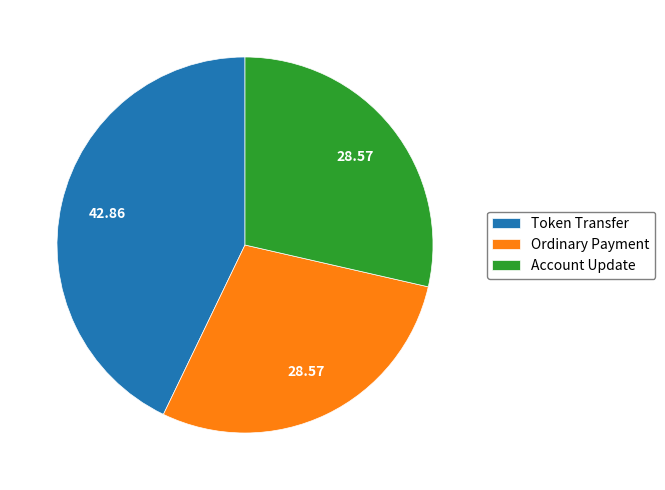

What is the largest slice in the pie chart?

Token Transfer